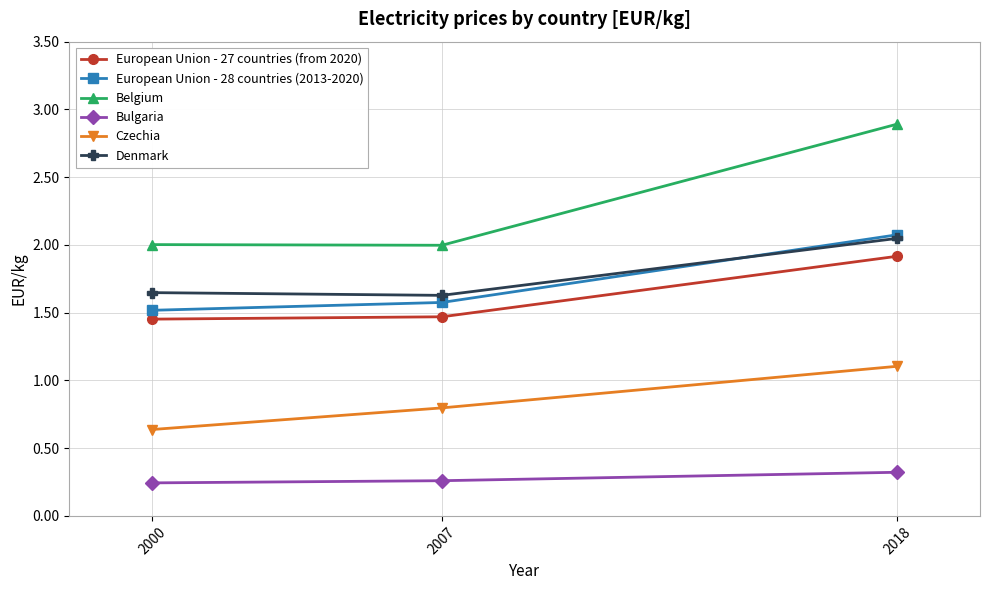

Is the value of Czechia at 2007 greater than the value of European Union - 28 countries (2013-2020) at 2007?

No